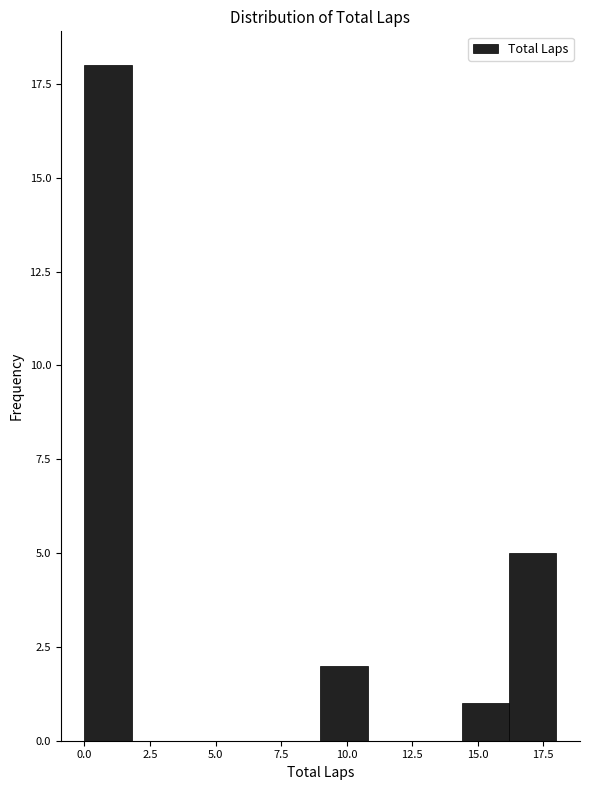

Around what value on the x-axis is the tallest bar? Give the approximate position of its centre, as read against the axis.

1.0